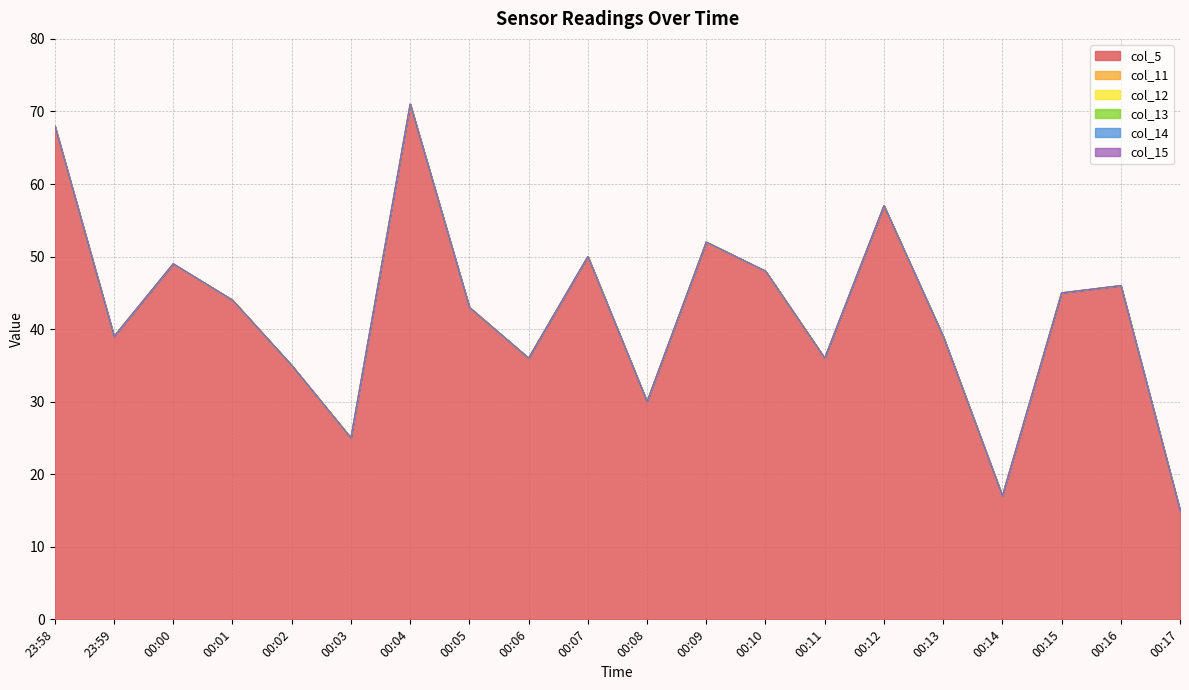

Which series has the widest spread of values?

col_5